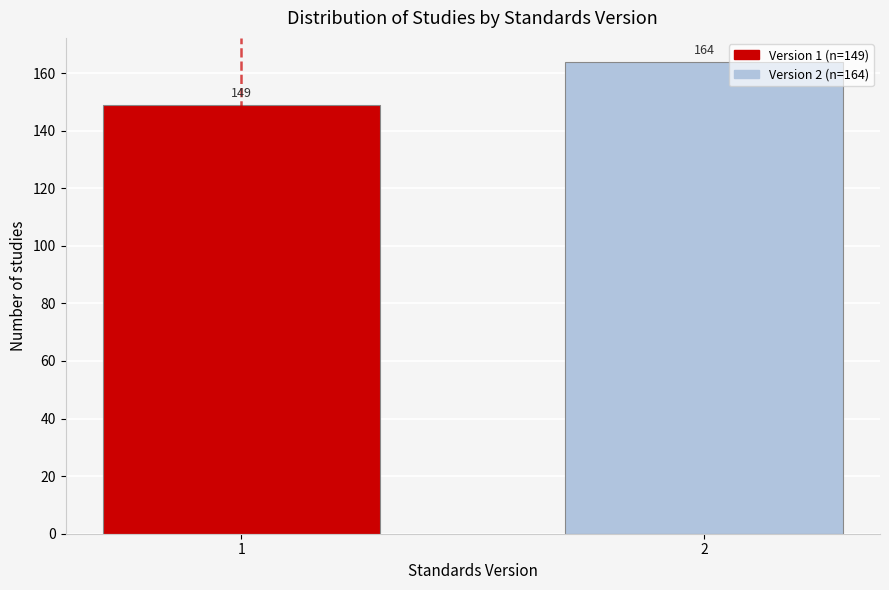

Reading left to right, list all the values displayed in this chart.

1=149	2=164